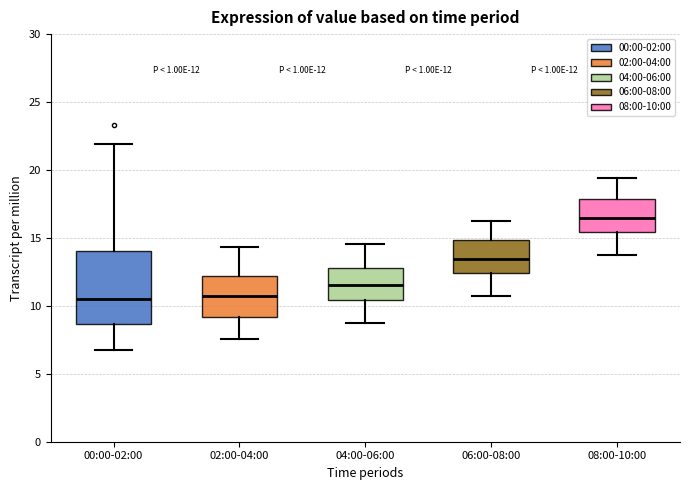

Comparing the boxes themselves (not the whiskers), which one is the tallest?

00:00-02:00